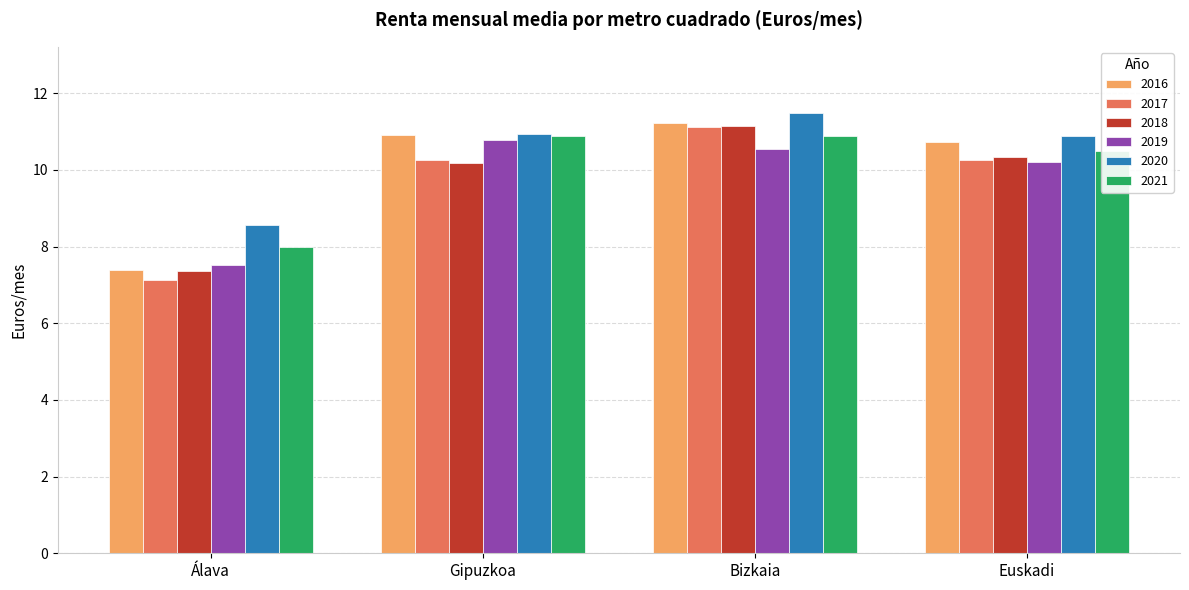

What is the label of the 2nd bar from the left?

Gipuzkoa